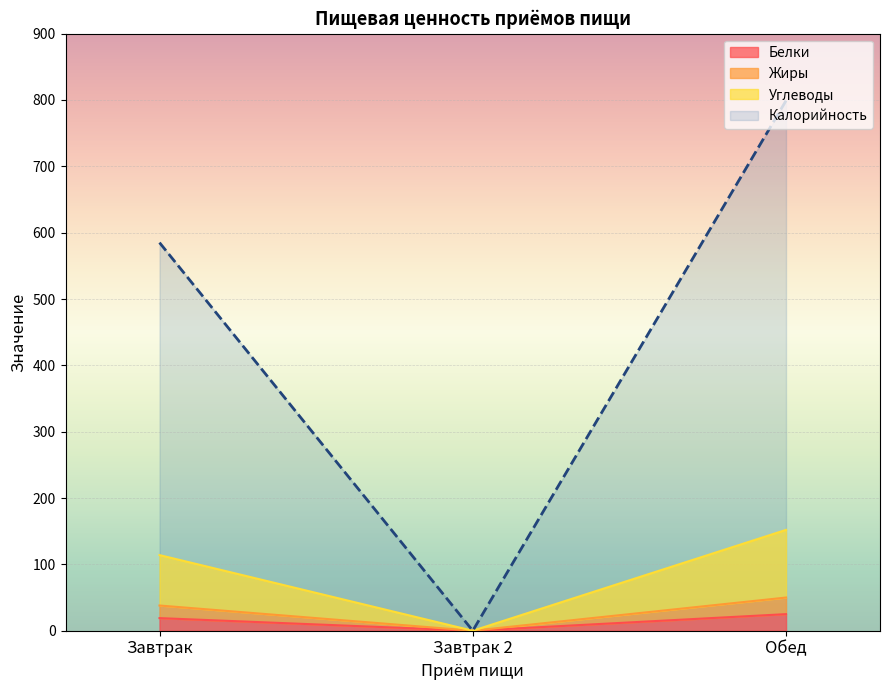

What are all the series names shown in the legend?

Калорийность, Белки, Жиры, Углеводы